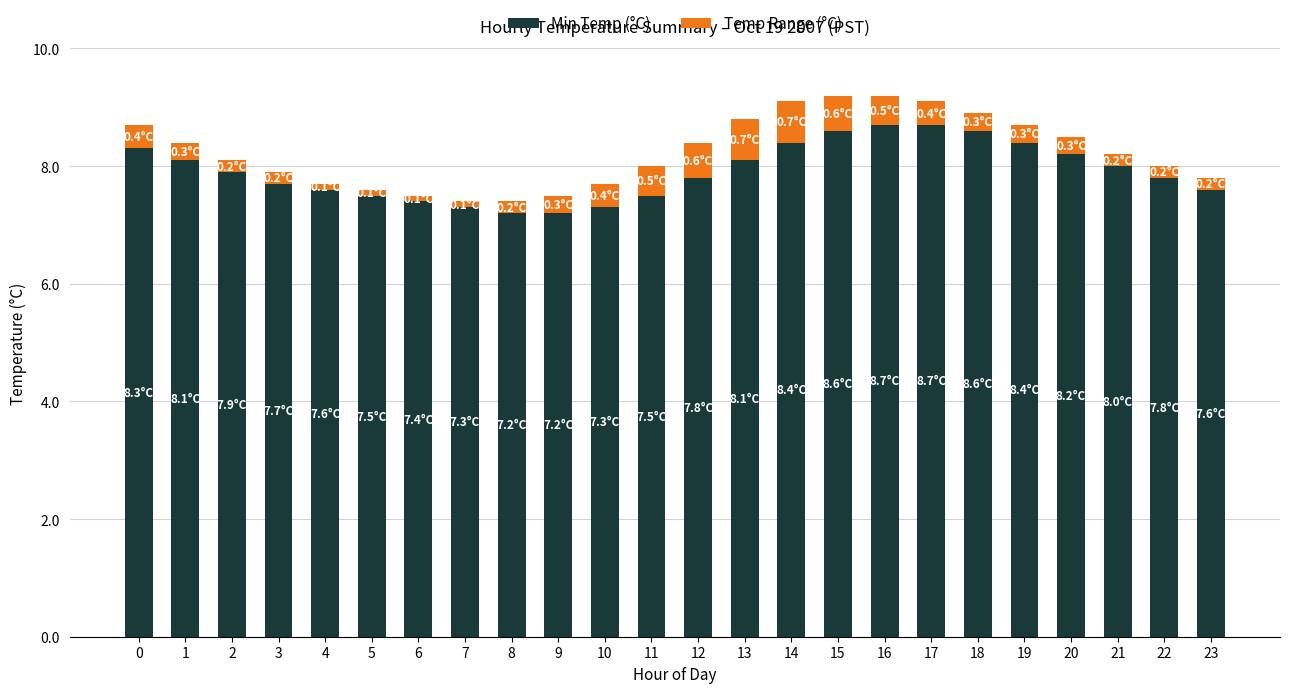

What is the average value of the Min Temp (°C) series?

7.9